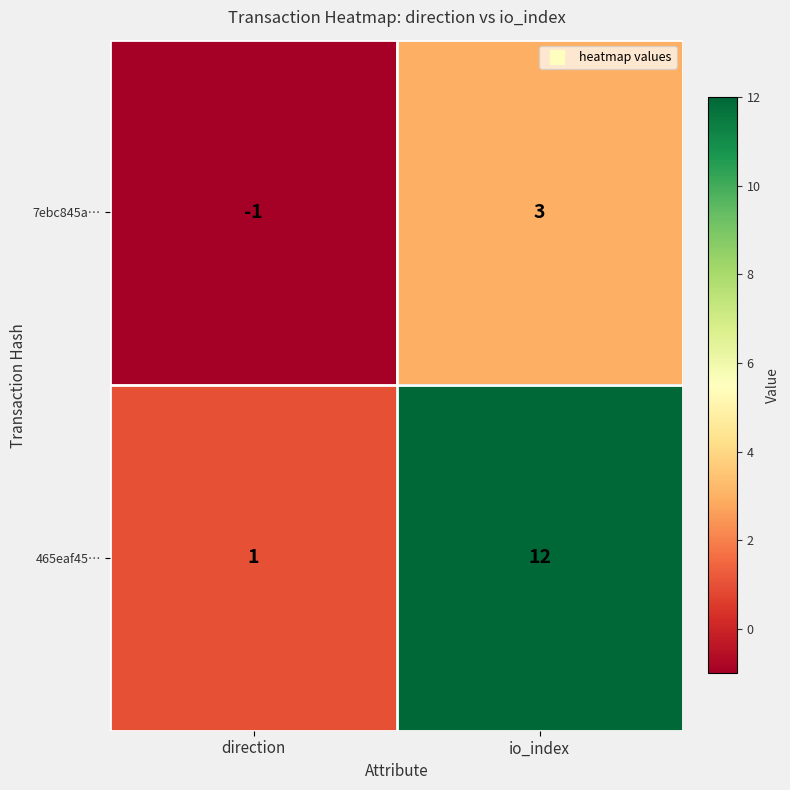

How many negative values does the 7ebc845a… series have?

1